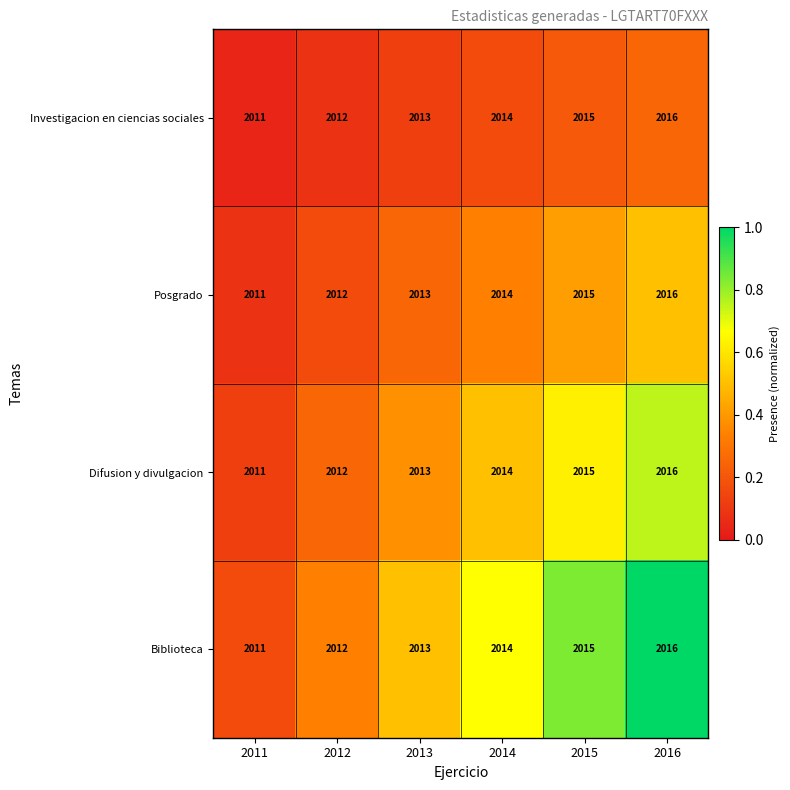

Rank the categories by Difusion y divulgacion value from lowest to highest.

2011, 2012, 2013, 2014, 2015, 2016